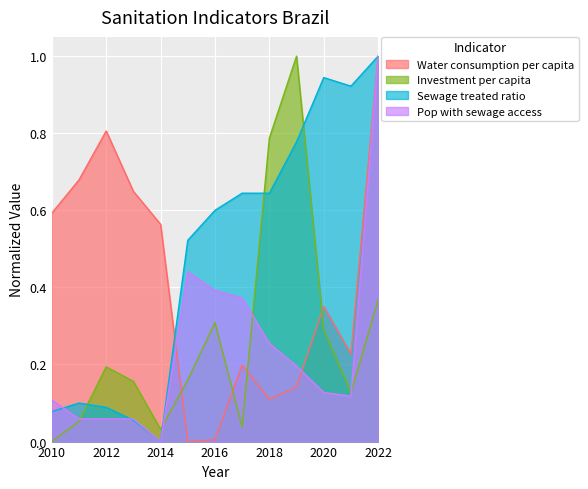

What is the difference between the highest and lowest values at 2019?

0.9